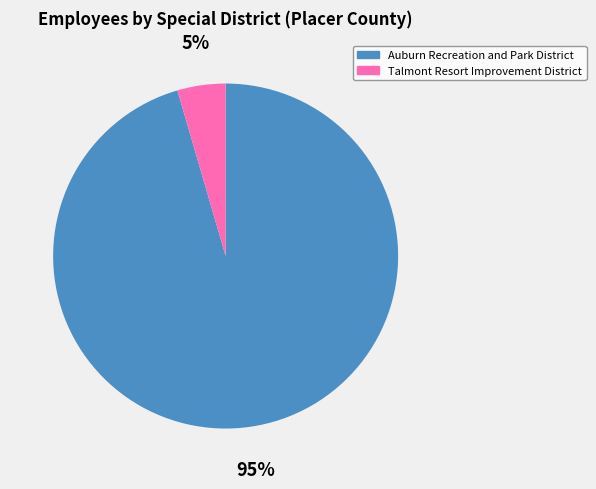

To the nearest percent, what is the combined percentage of Auburn Recreation and Park District and Talmont Resort Improvement District?

100%